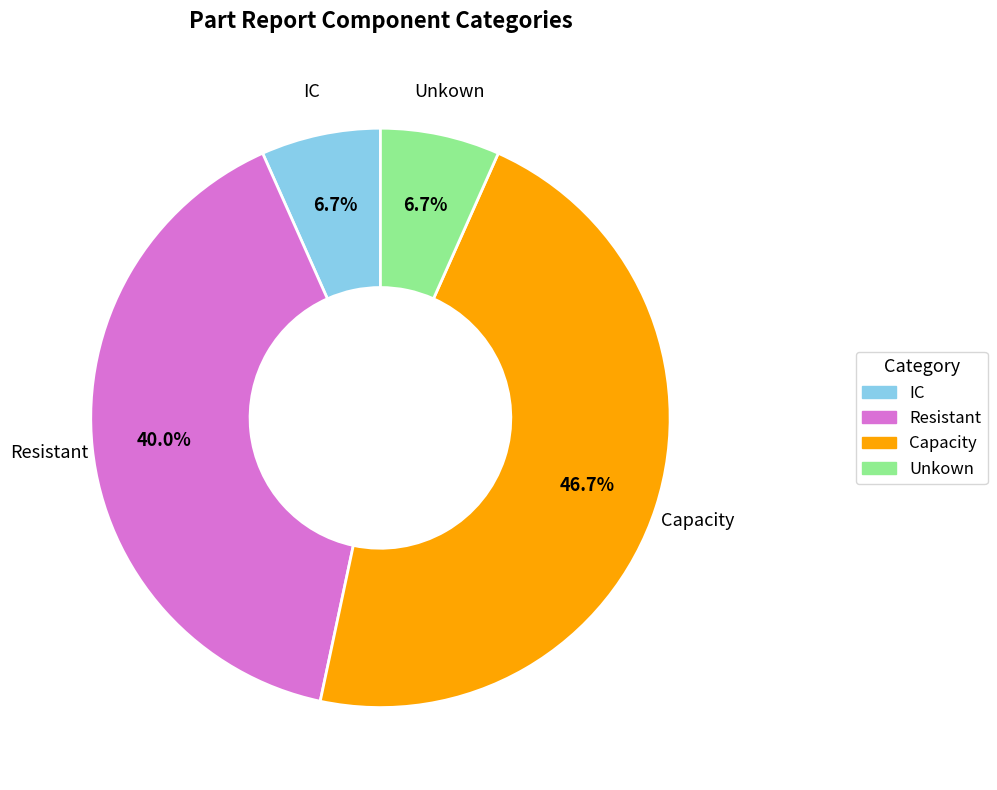

Between IC and Capacity, which is larger?

Capacity